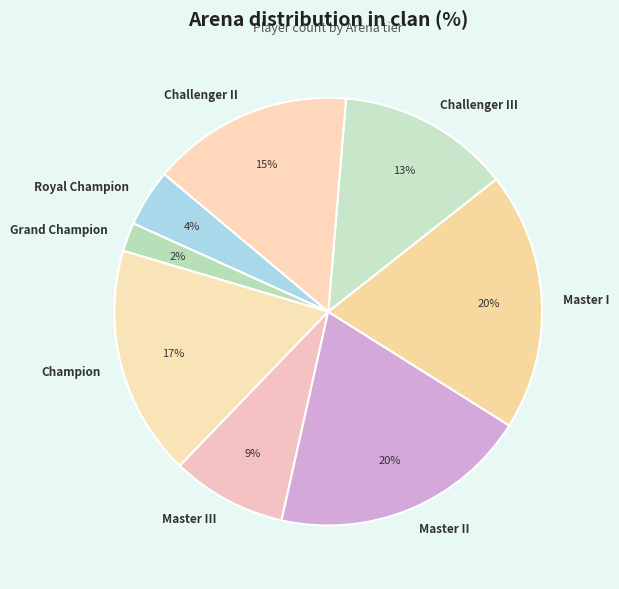

Is the sum of Master III and Champion greater than half?

No